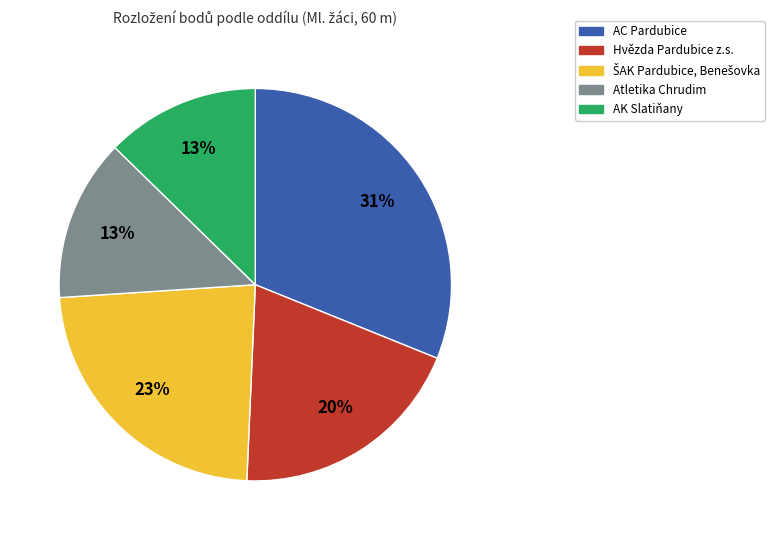

Is there a majority slice in this chart?

No